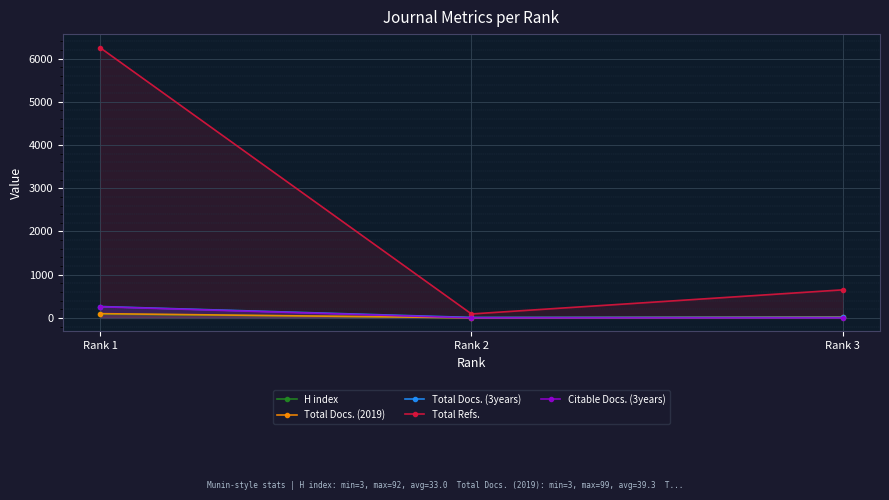

The Total Refs. series shows 450 at Rank 3. True or false?

False